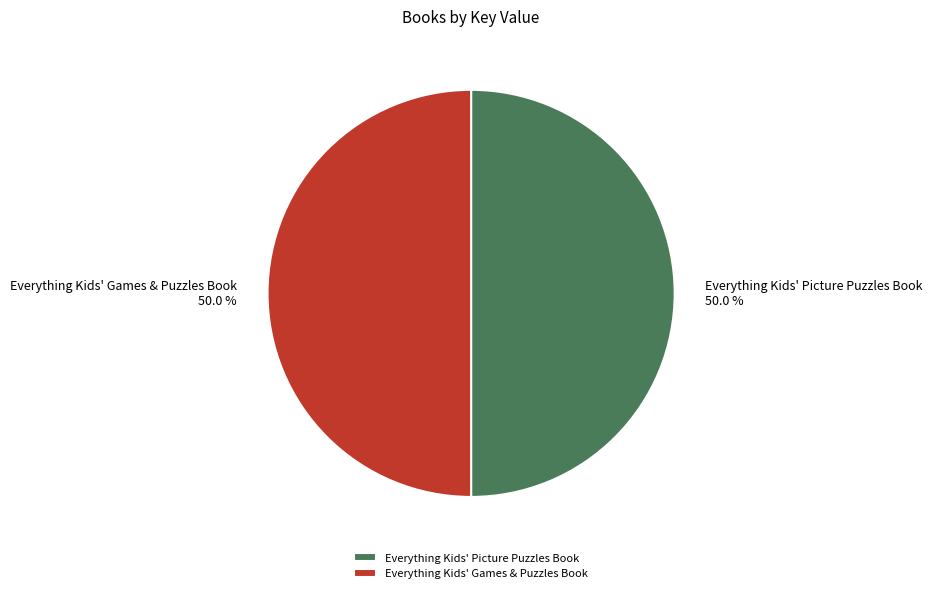

How much of the chart is everything except Everything Kids' Games & Puzzles Book?

50.0%